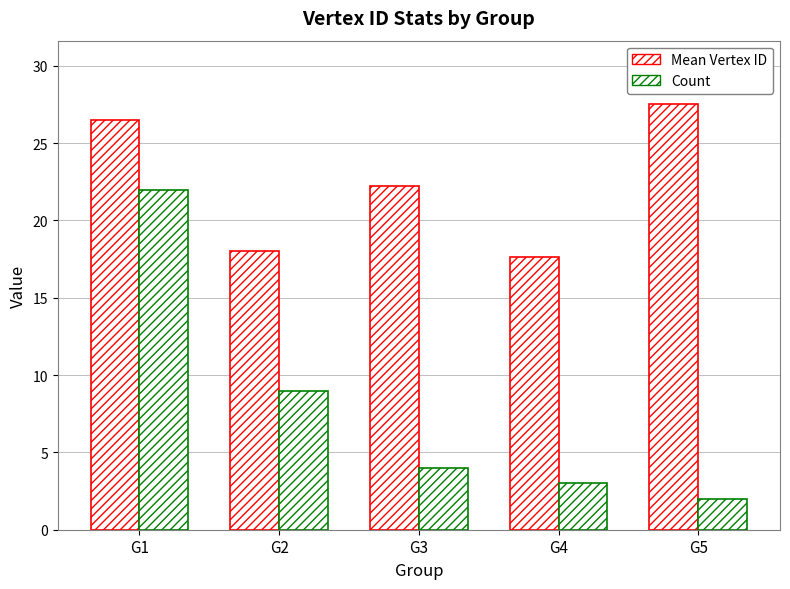

What is the average value of the Count series?

8.0